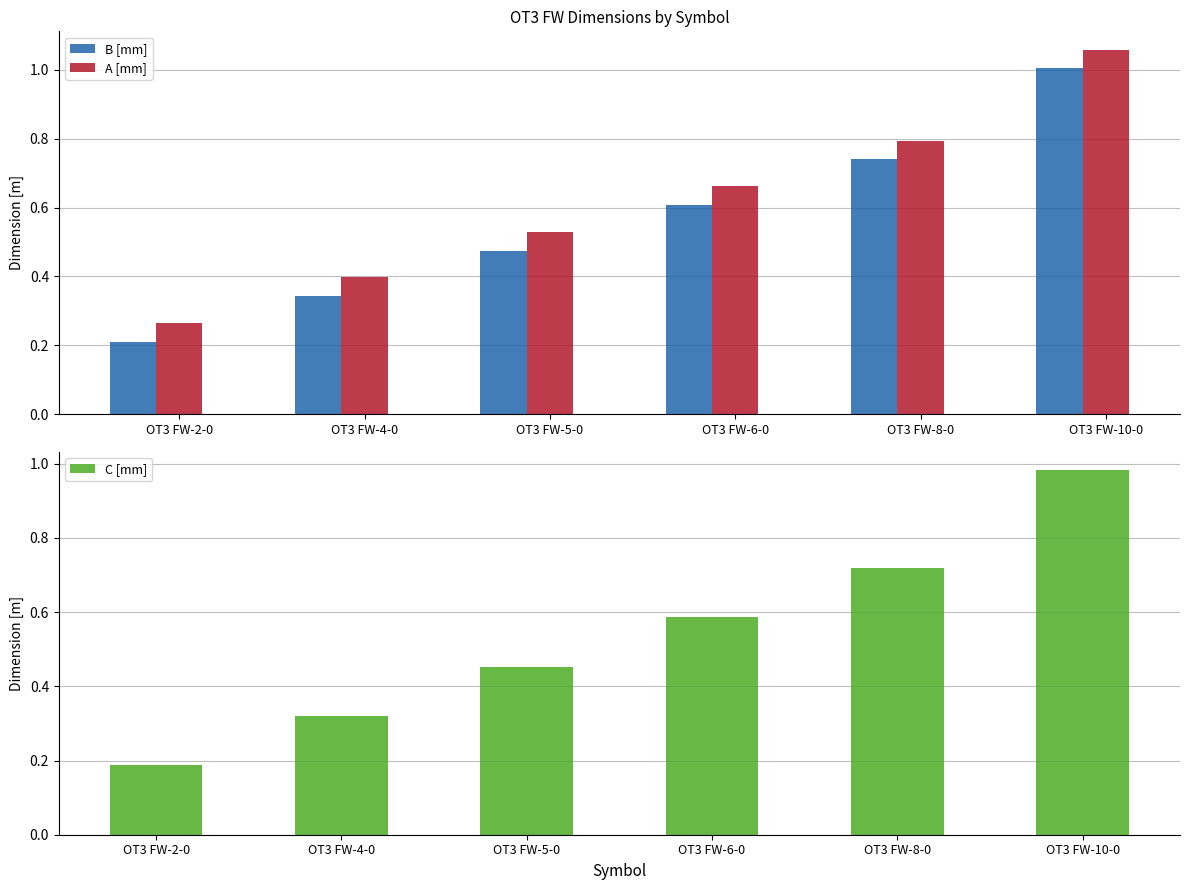

What is the spread (max minus min) of values at OT3 FW-5-0?

0.1